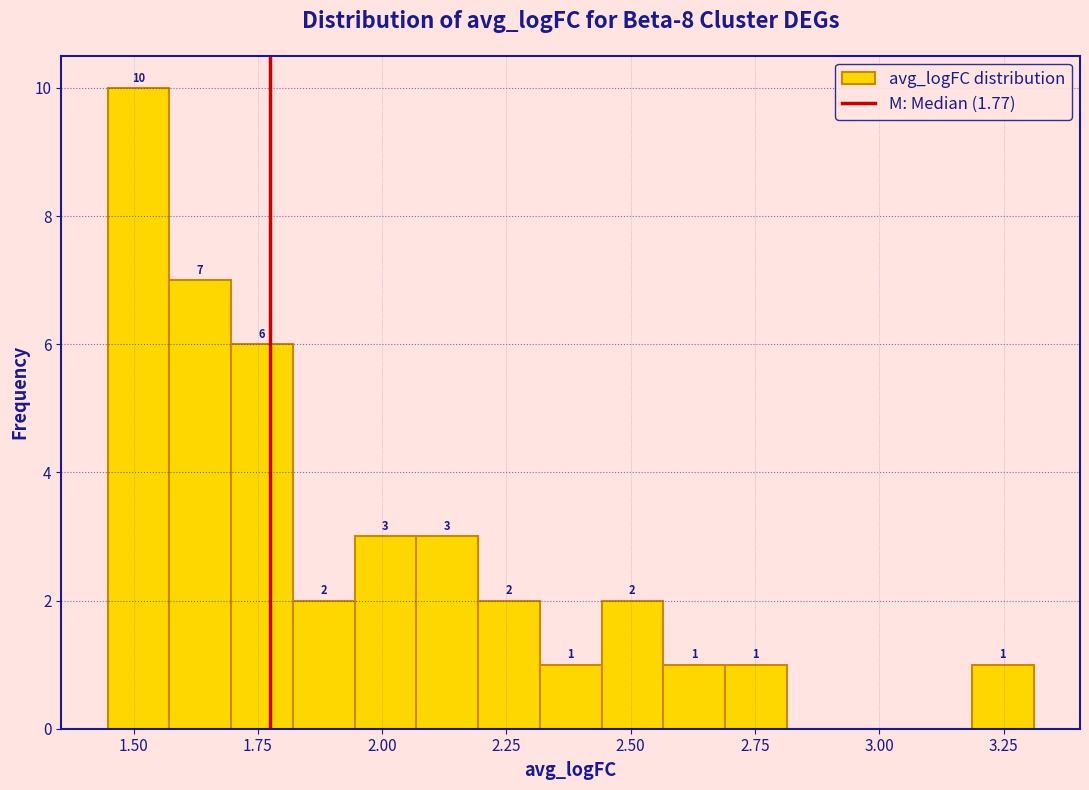

Around what value on the x-axis is the tallest bar? Give the approximate position of its centre, as read against the axis.

1.50